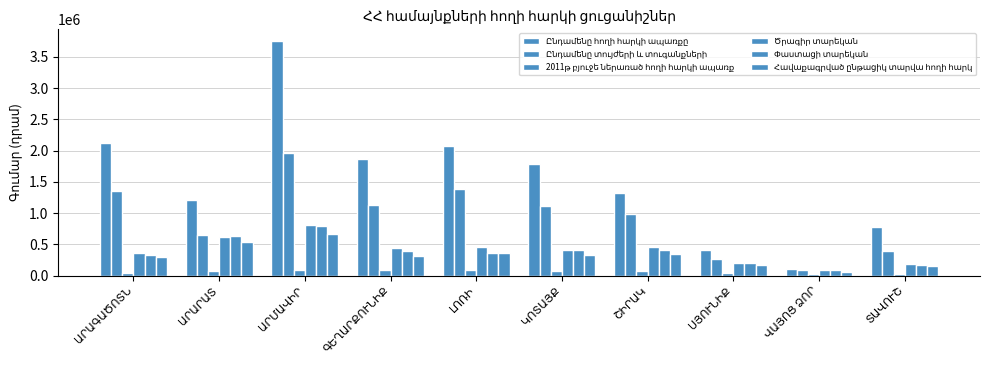

How many data points does each series have?

10